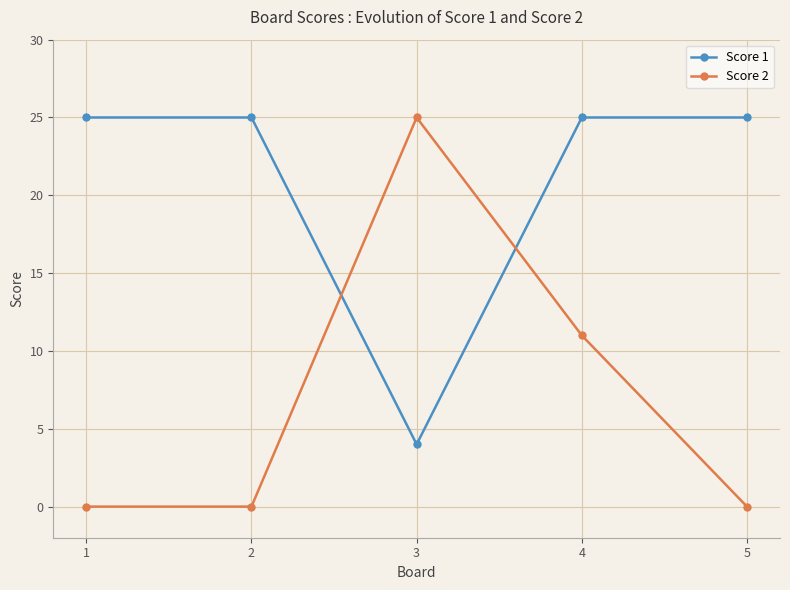

True or false: Score 1 has a value of 25 at 2.

True